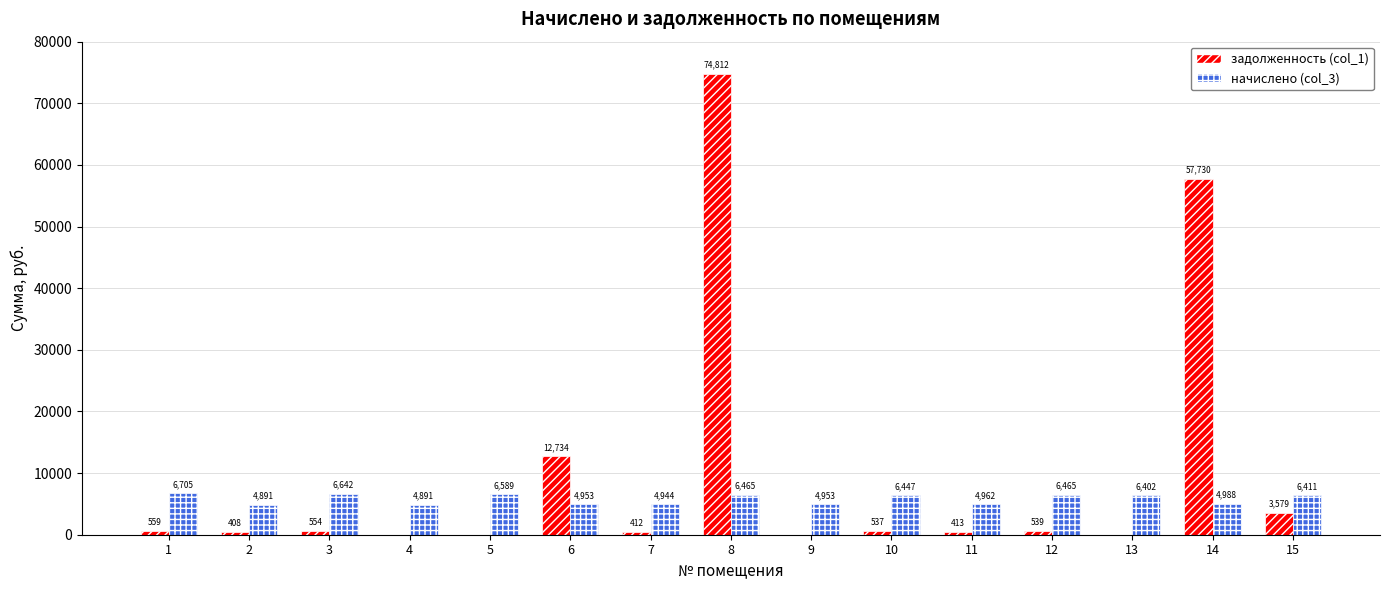

At which label does задолженность (col_1) reach its peak?

8